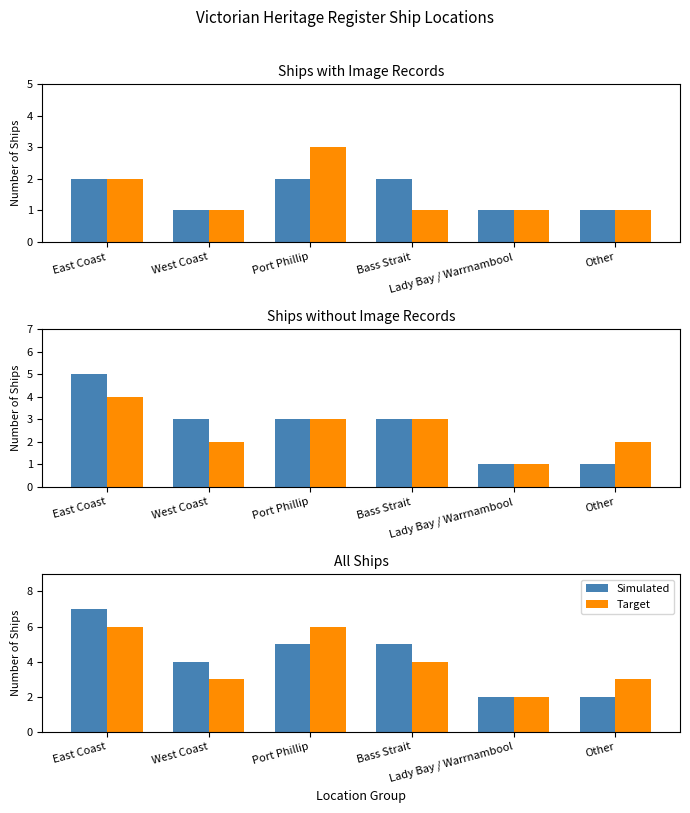

What is the greatest value displayed?

7